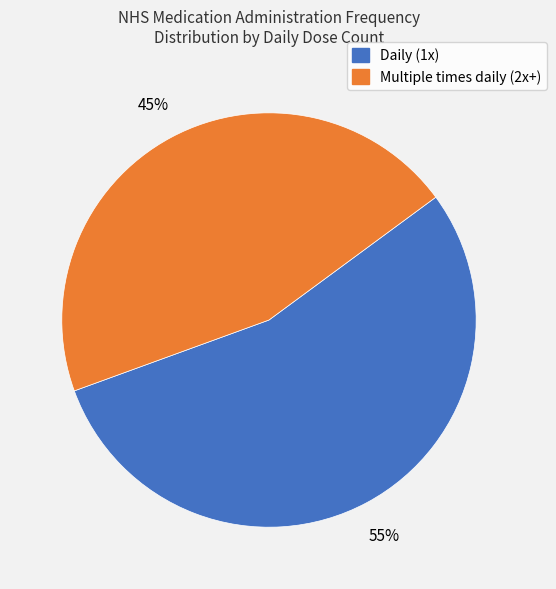

Count the number of slices in the pie.

2